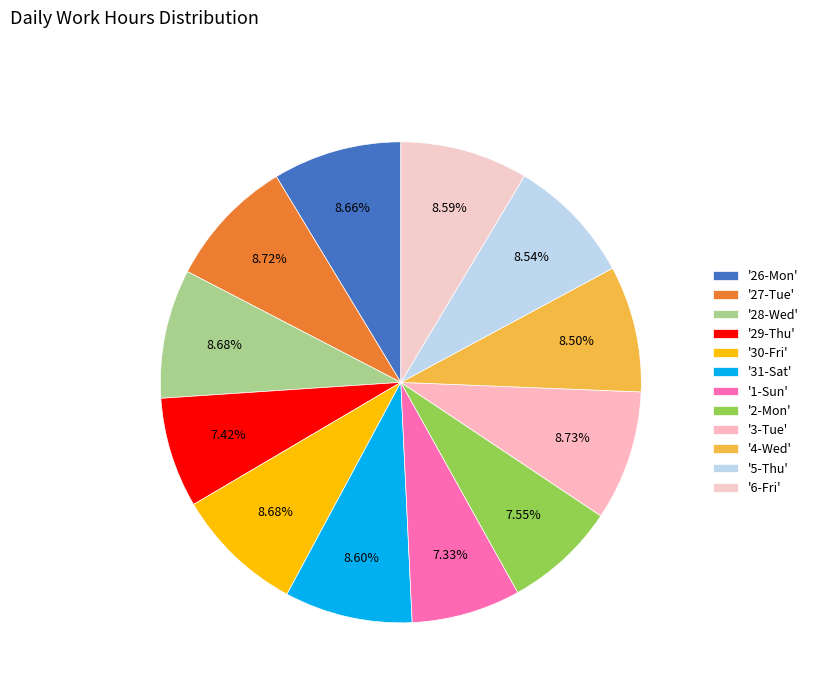

Count the number of slices in the pie.

12